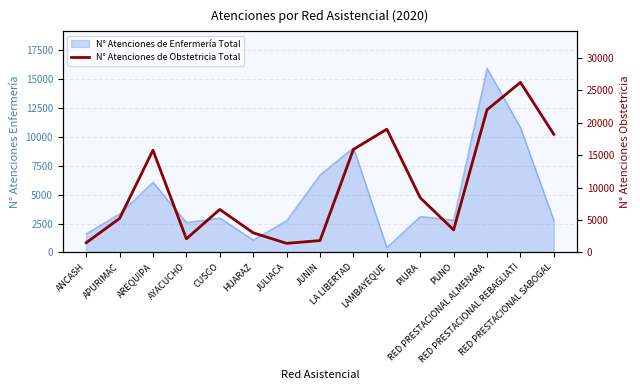

Where does the data first go above 6625?

AREQUIPA